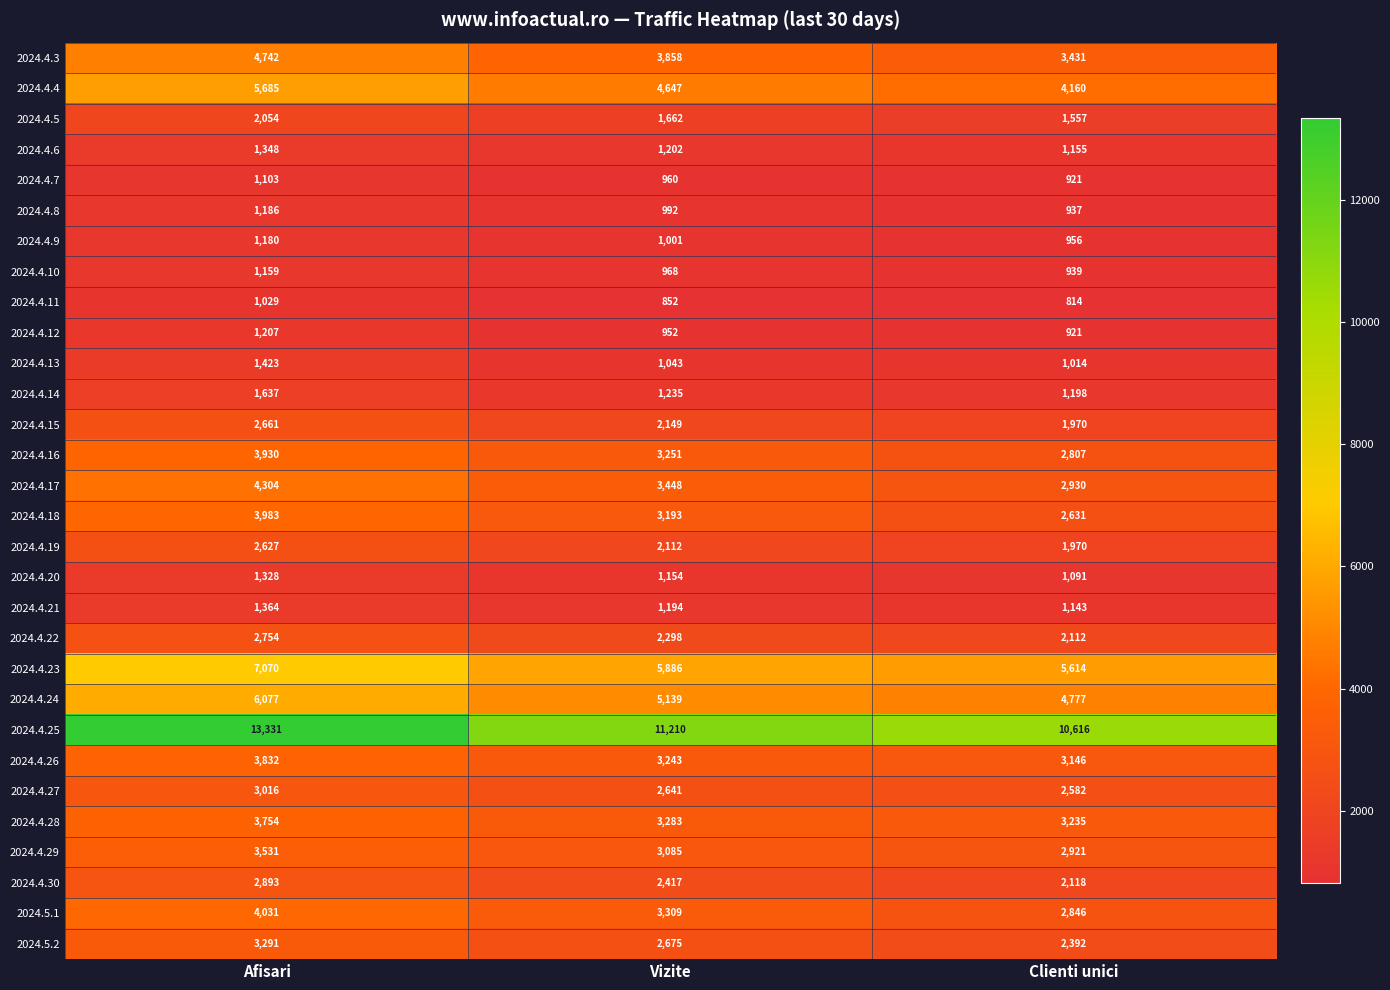

Where does the 2024.4.13 series first go above 1043?

Afisari